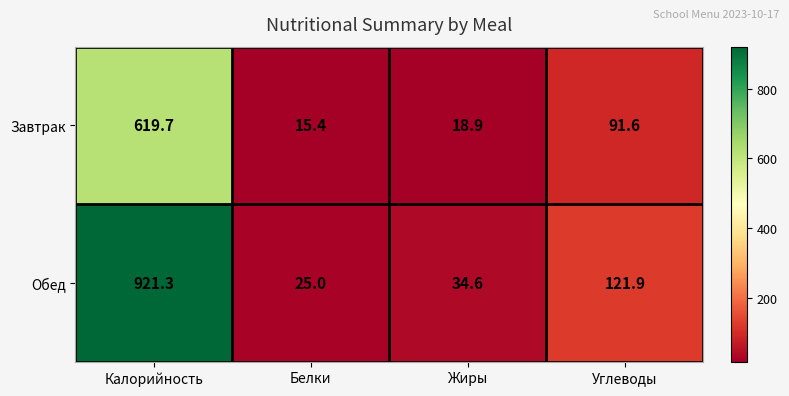

At how many categories does at least one series exceed 601?

1